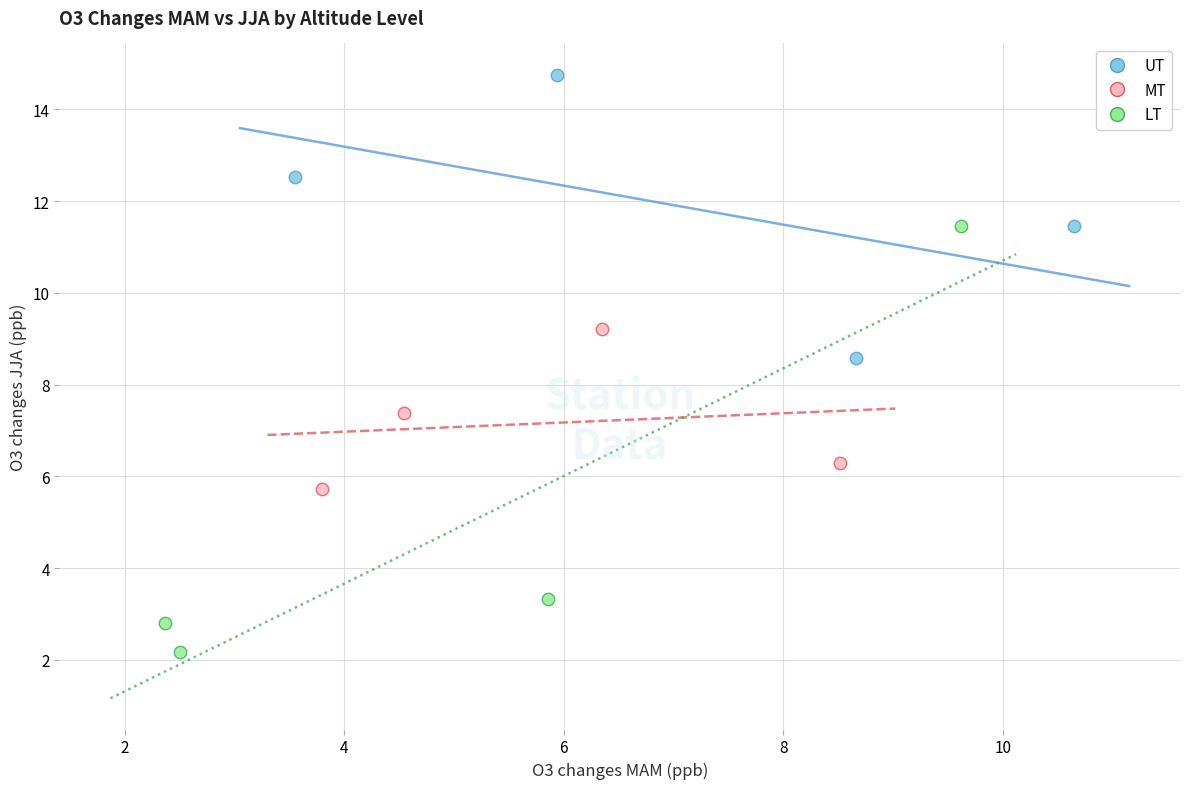

Which series has the largest Y range (max minus min)?

LT